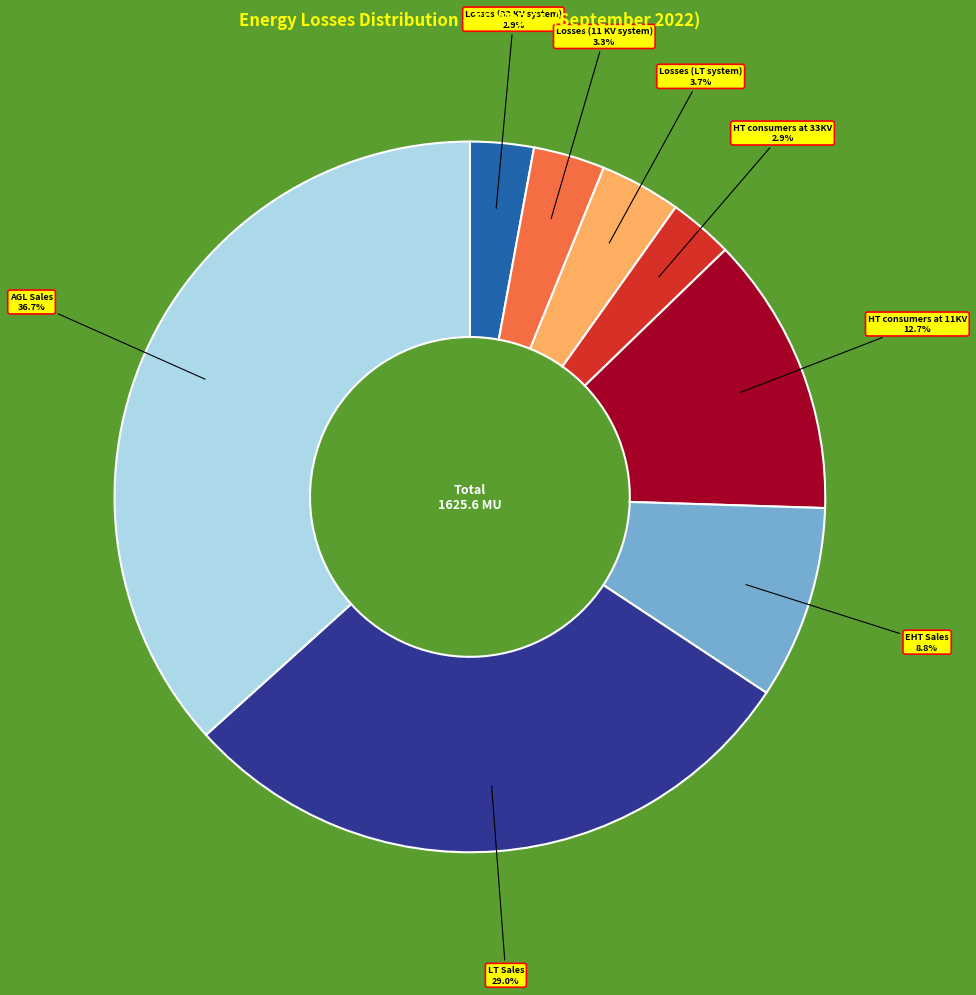

Is there a majority slice in this chart?

No